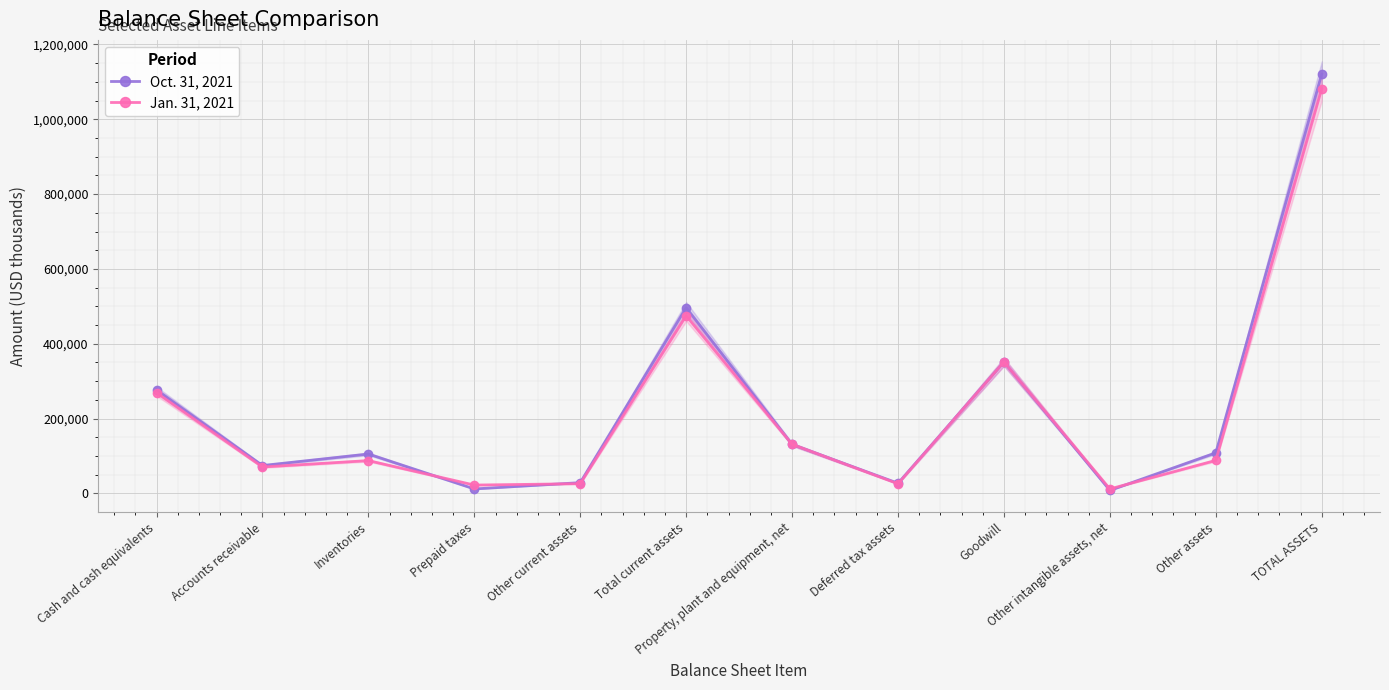

Reading left to right, list all the values displayed in this chart.

Oct. 31, 2021: 276599	74313	105159	11738	28548	496357	130734	26928	351141	7852	108288	1121300
Jan. 31, 2021: 268891	70433	87494	22083	25827	474728	130934	25483	351141	11746	88070	1082102